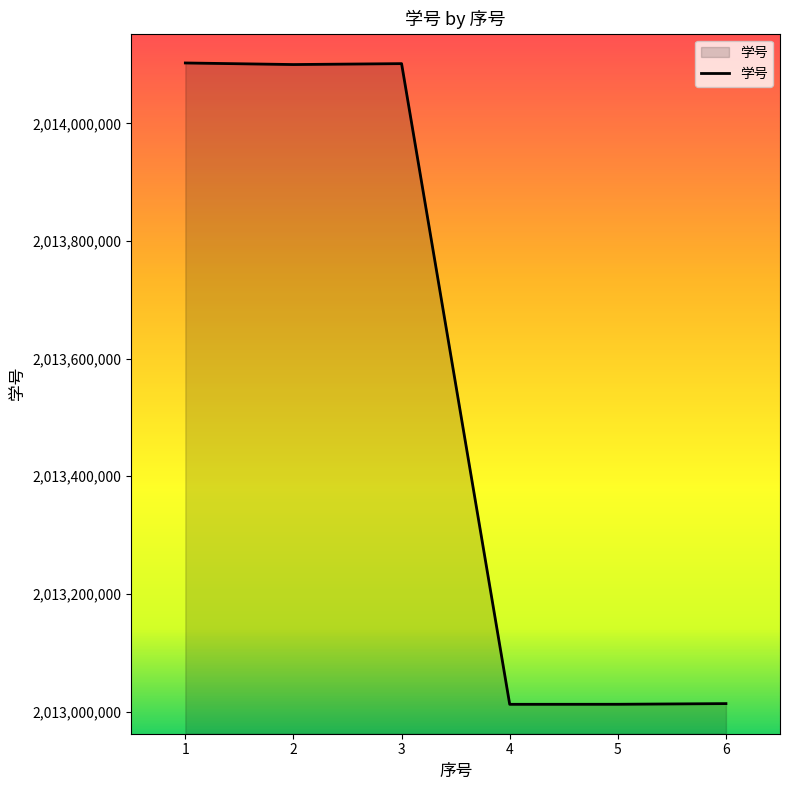

True or false: there are more than 2 points higher than both neighbors.

False